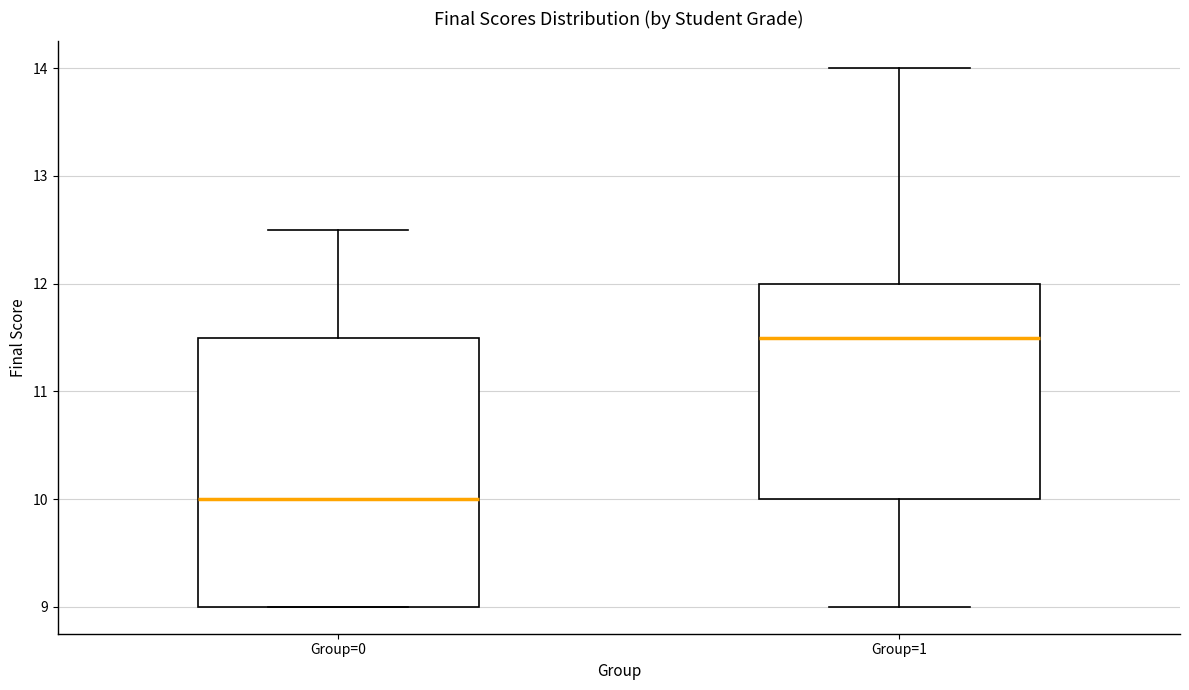

Which box has the lowest median line?

Group=0